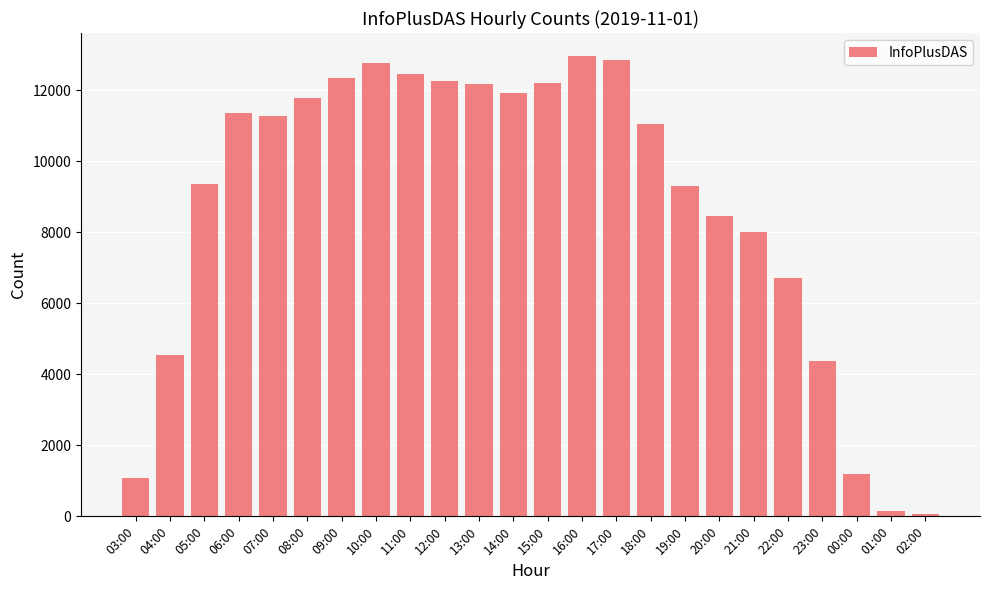

What position from the right is 11:00?

16